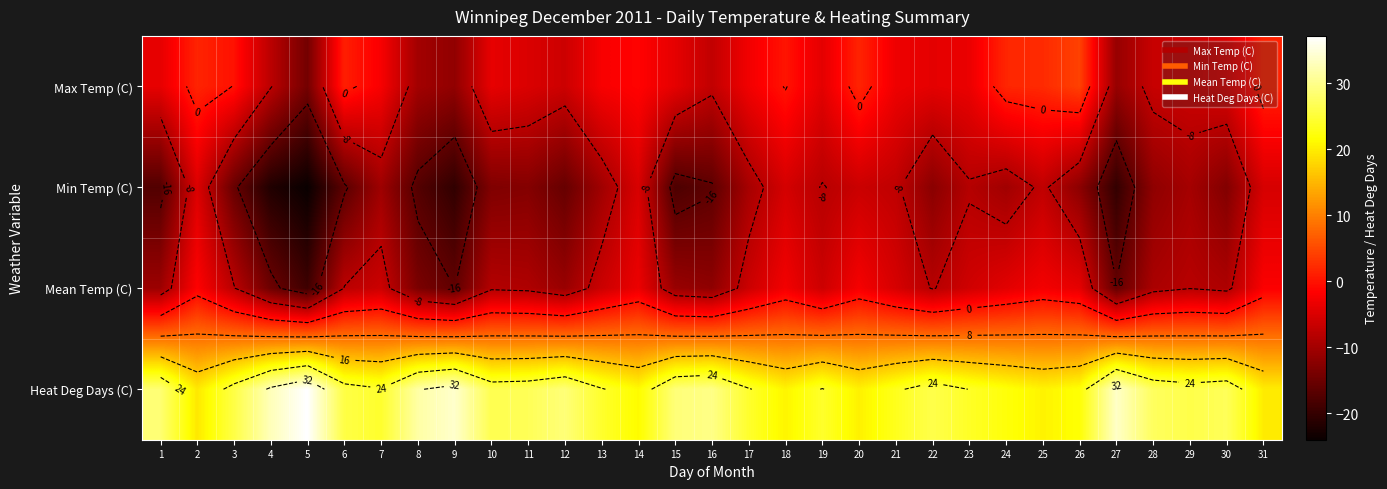

The Max Temp (C) series shows -1.1 at 7. True or false?

False